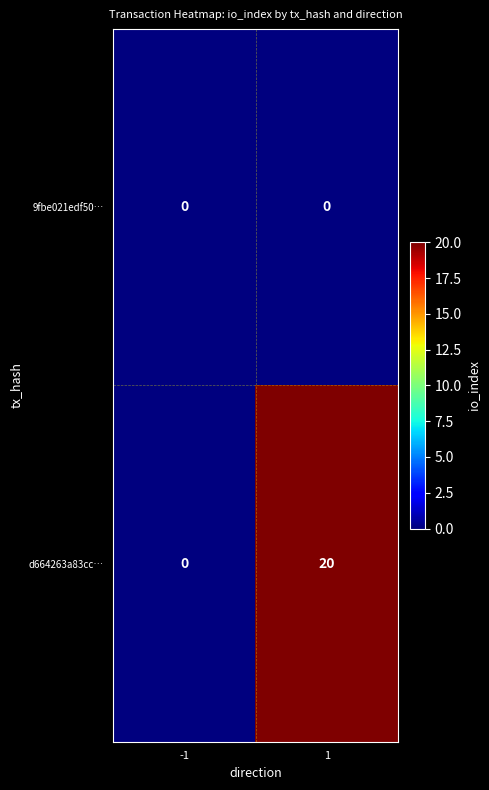

At 1, list the series in order from largest to smallest.

d664263a83cc…, 9fbe021edf50…